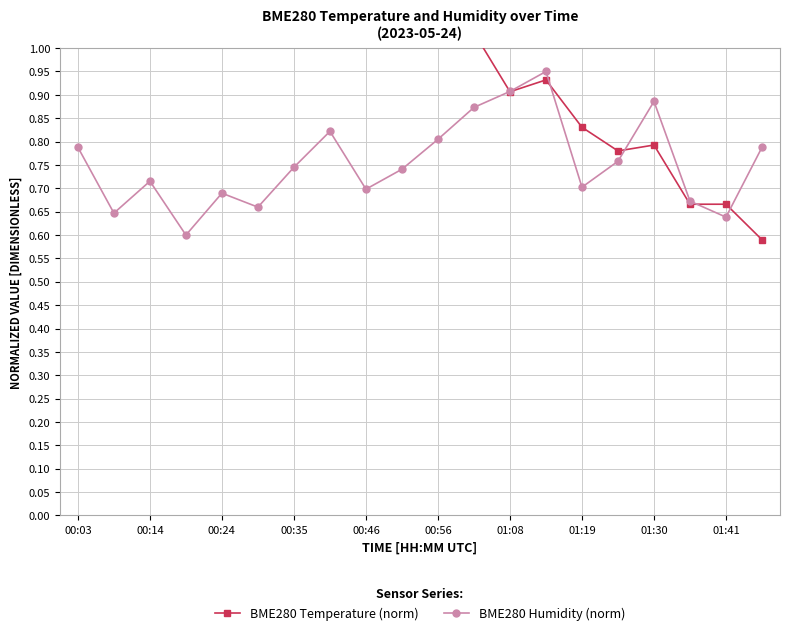

What position from the right is 13?

7